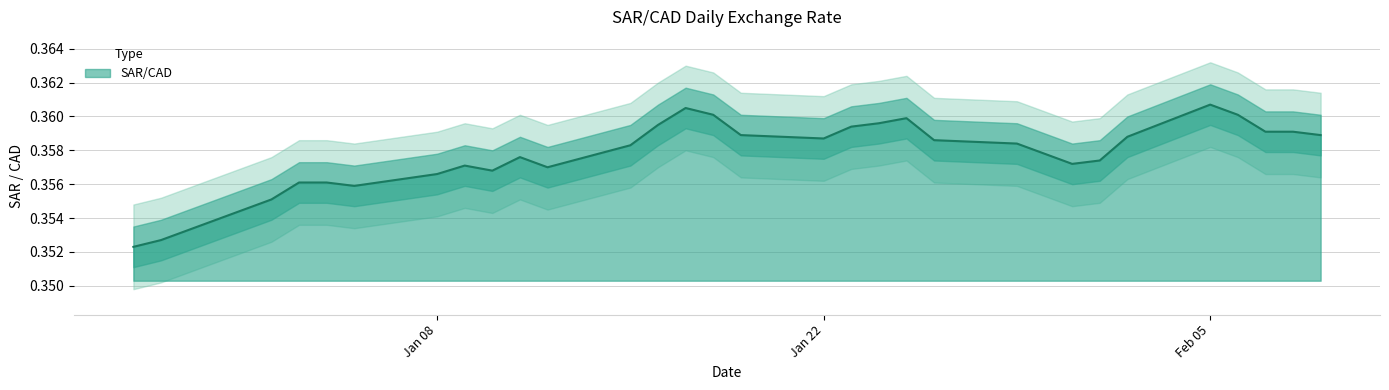

True or false: the data shows 0.4 at 2024-01-03.

True